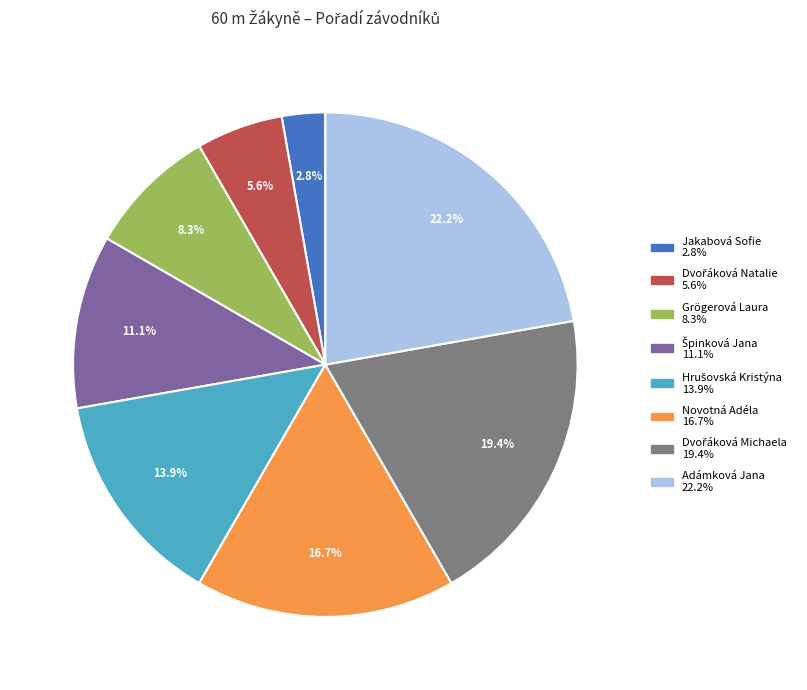

What is the smallest slice in the pie chart?

Jakabová Sofie